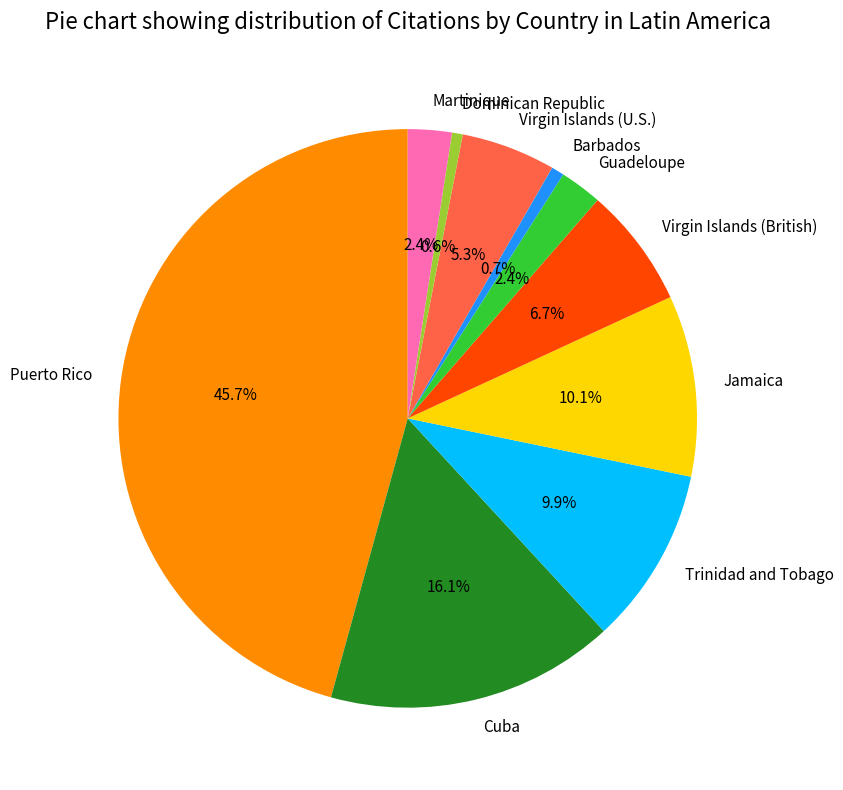

Approximately how many times larger is the value at Guadeloupe compared to Virgin Islands (British)?

0.4